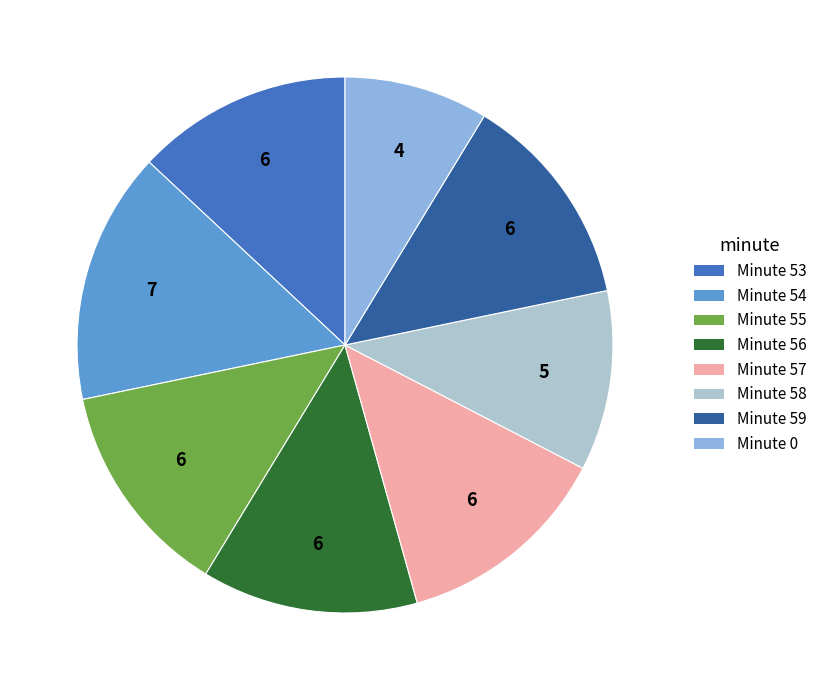

Does any single category account for the majority?

No